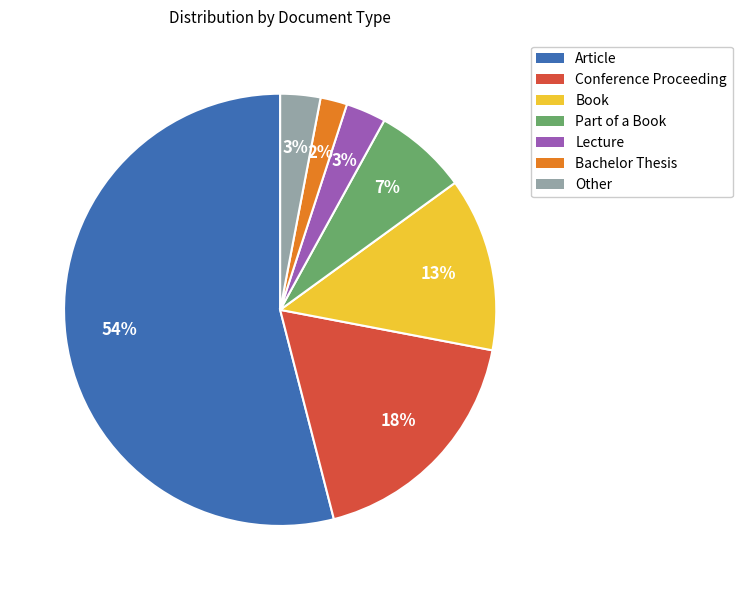

Is the sum of Other and Conference Proceeding greater than half?

No